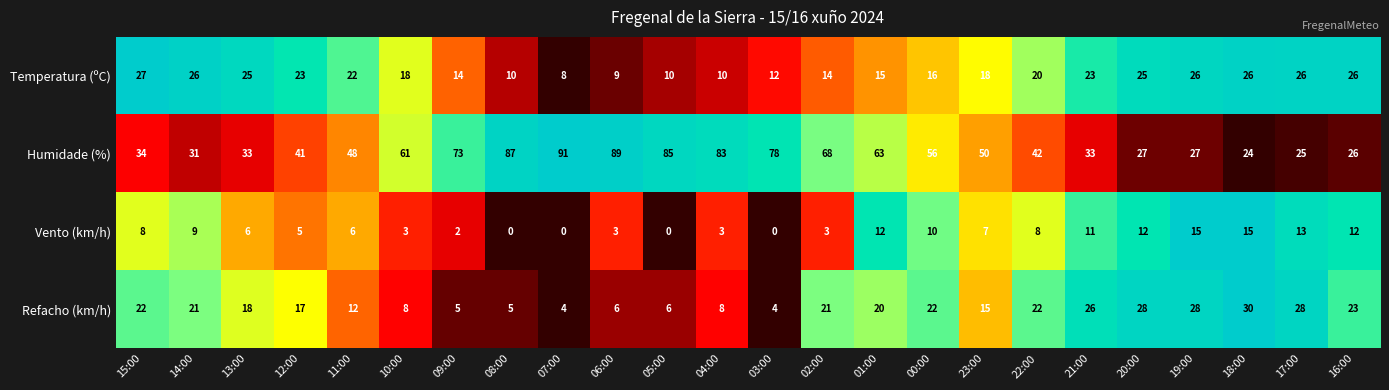

The Temperatura (ºC) series shows 15 at 20:00. True or false?

False